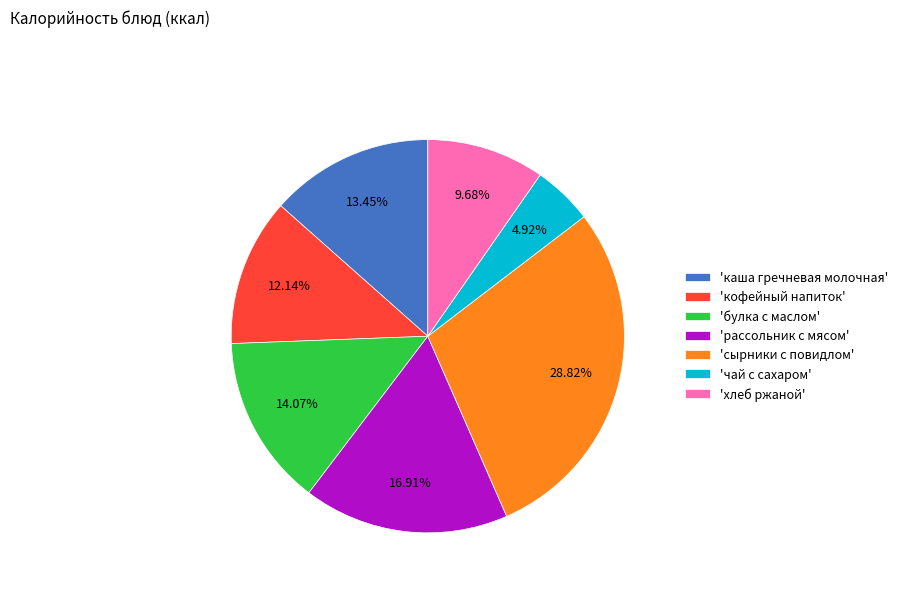

Rank the categories by value from highest to lowest.

'сырники с повидлом', 'рассольник с мясом', 'булка с маслом', 'каша гречневая молочная', 'кофейный напиток', 'хлеб ржаной', 'чай с сахаром'